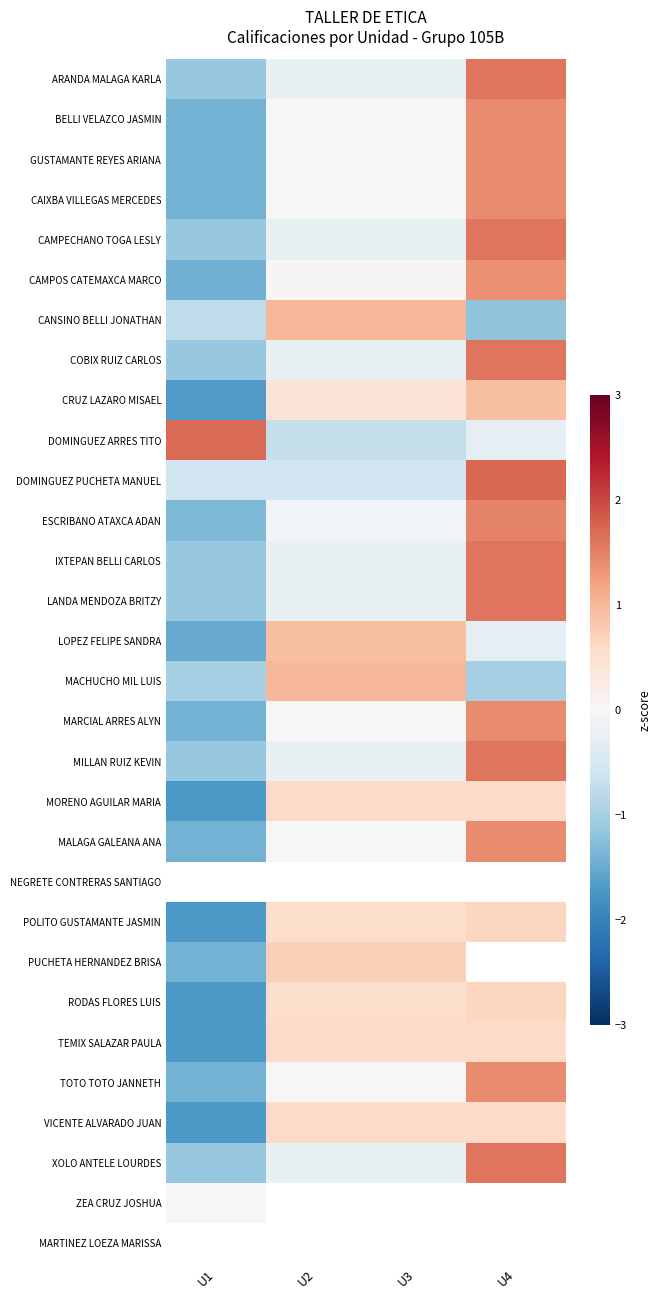

Which category has the highest value in the DOMINGUEZ ARRES TITO series?

U1